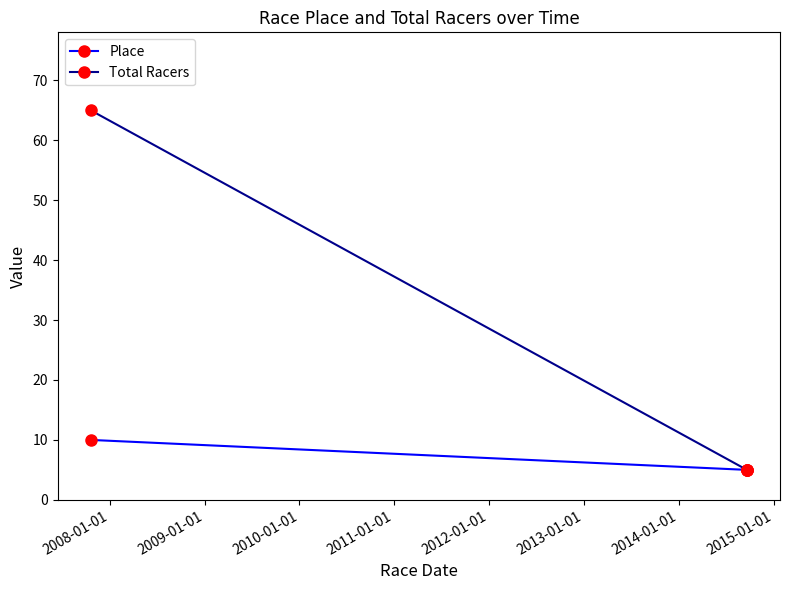

What is the average value of the Total Racers series?

25